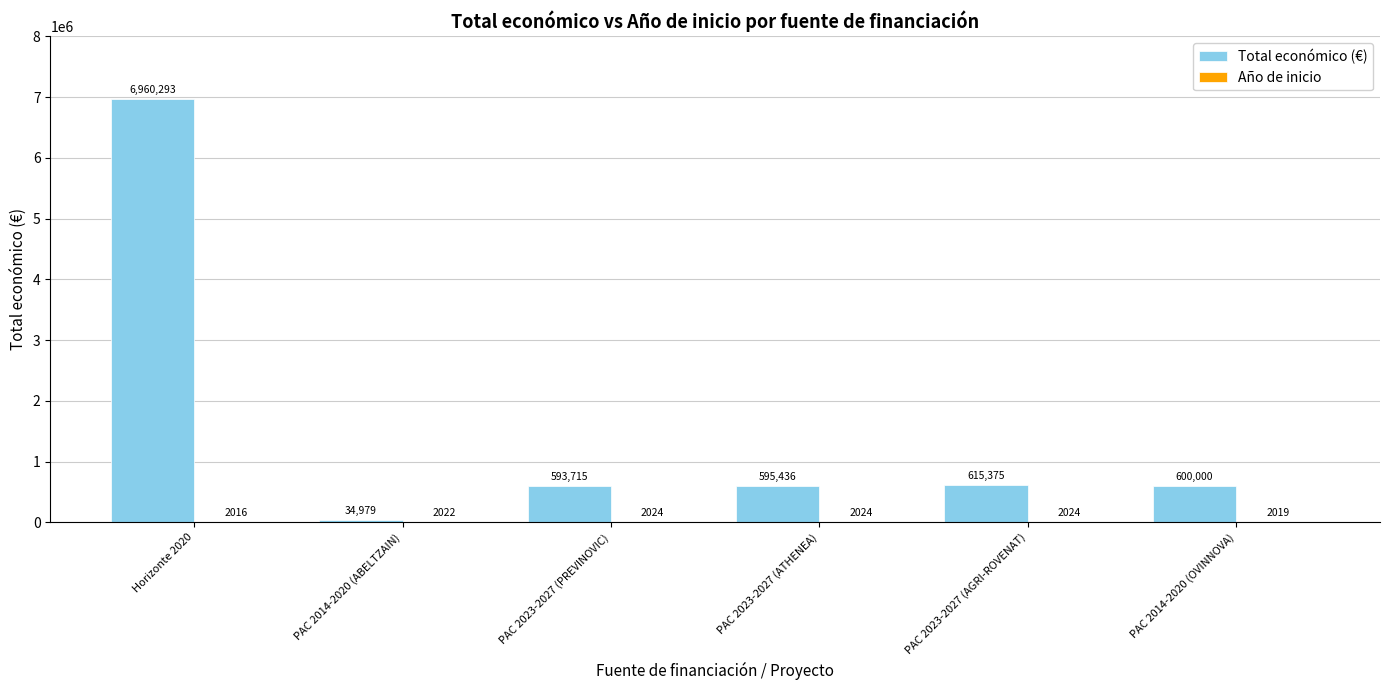

Which category has the highest value across all series?

Horizonte 2020